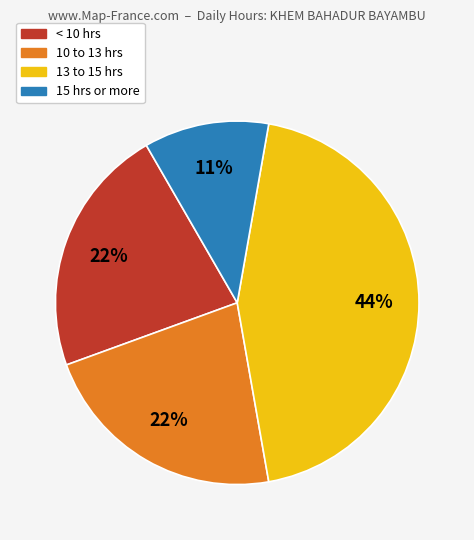

How many segments does this pie chart have?

4